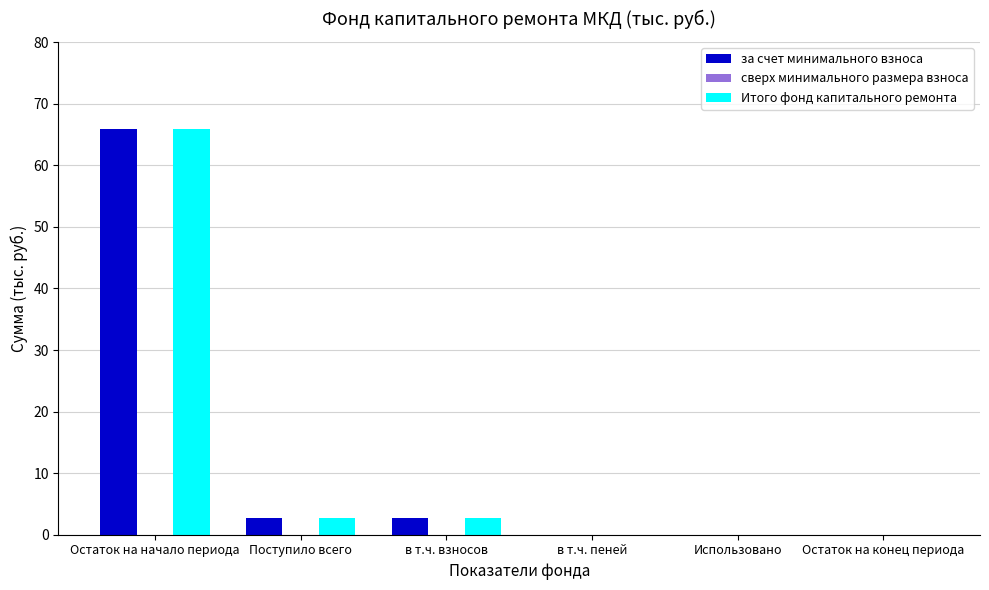

Does the chart contain stacked bars?

No